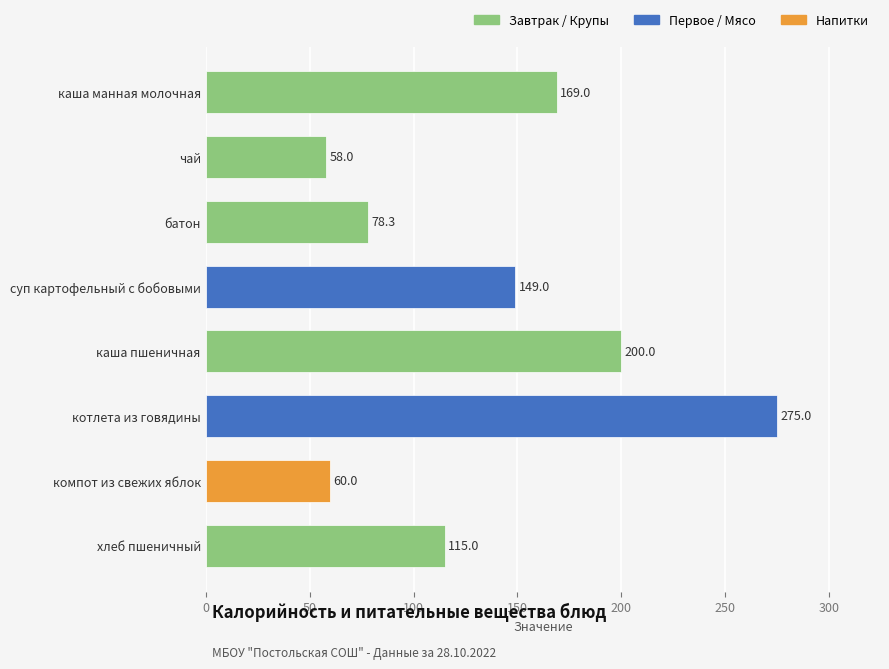

What is the change in value from суп картофельный с бобовыми to компот из свежих яблок?

-89.0